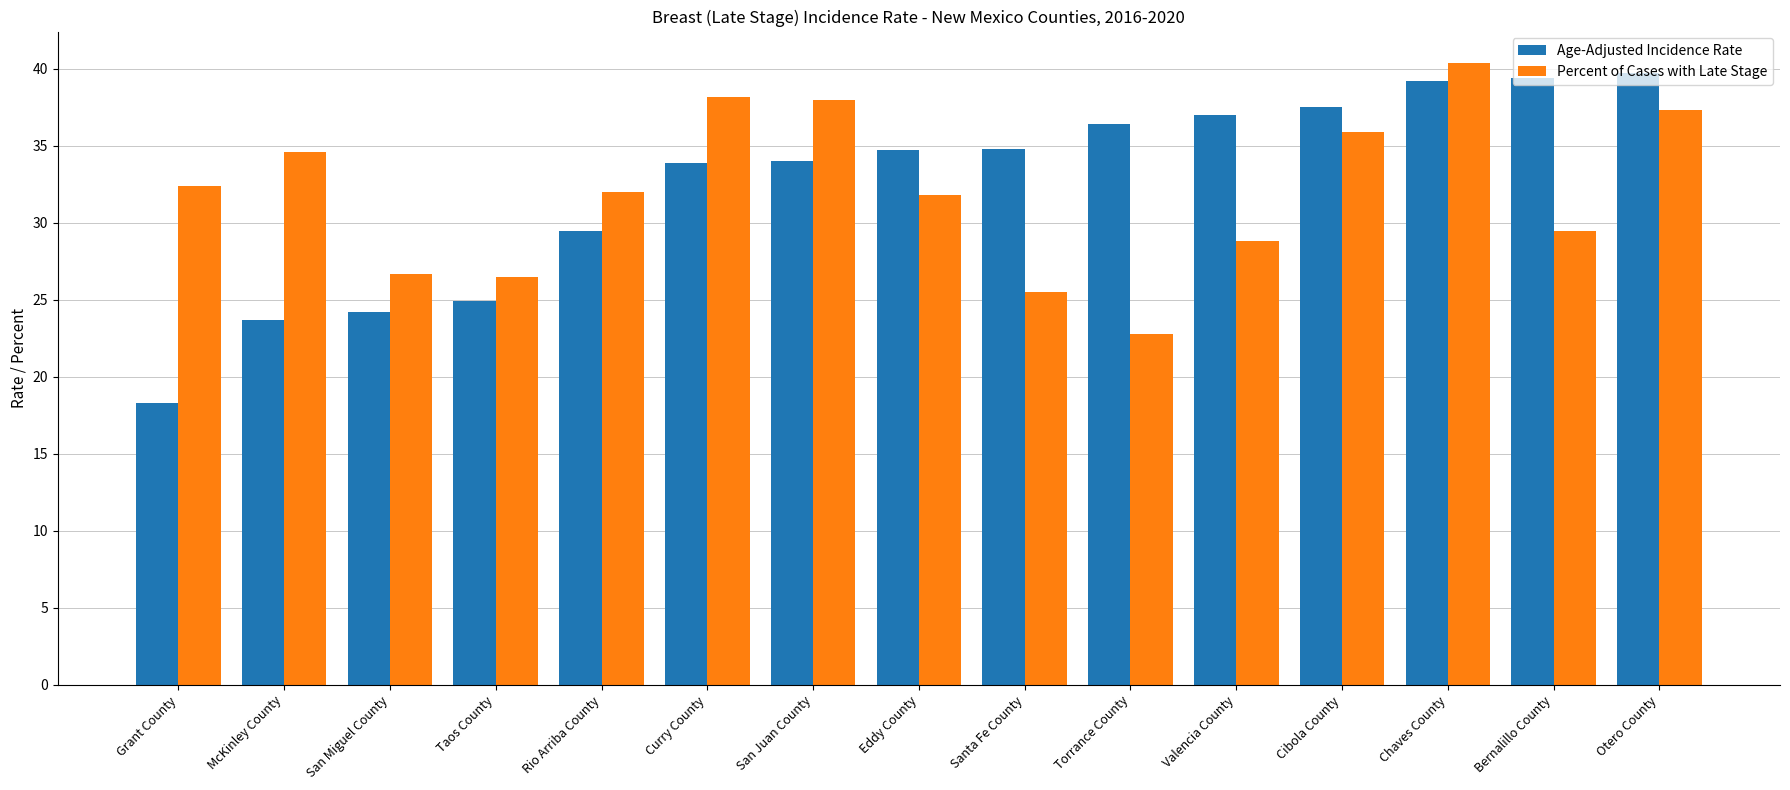

What are all the series names shown in the legend?

Age-Adjusted Incidence Rate, Percent of Cases with Late Stage